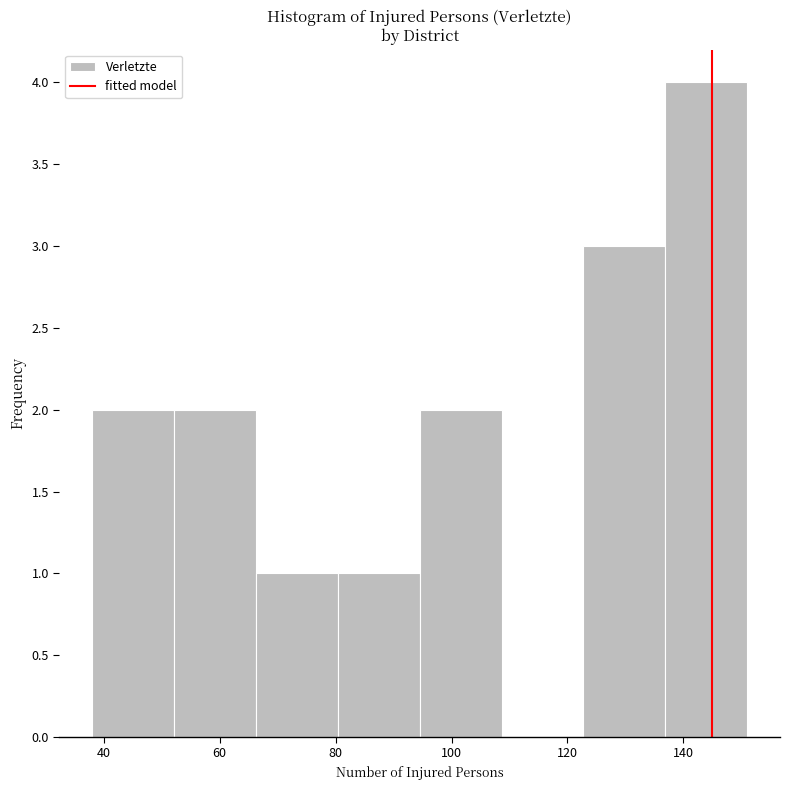

Which range on the x-axis has the tallest bar?

136 to 152